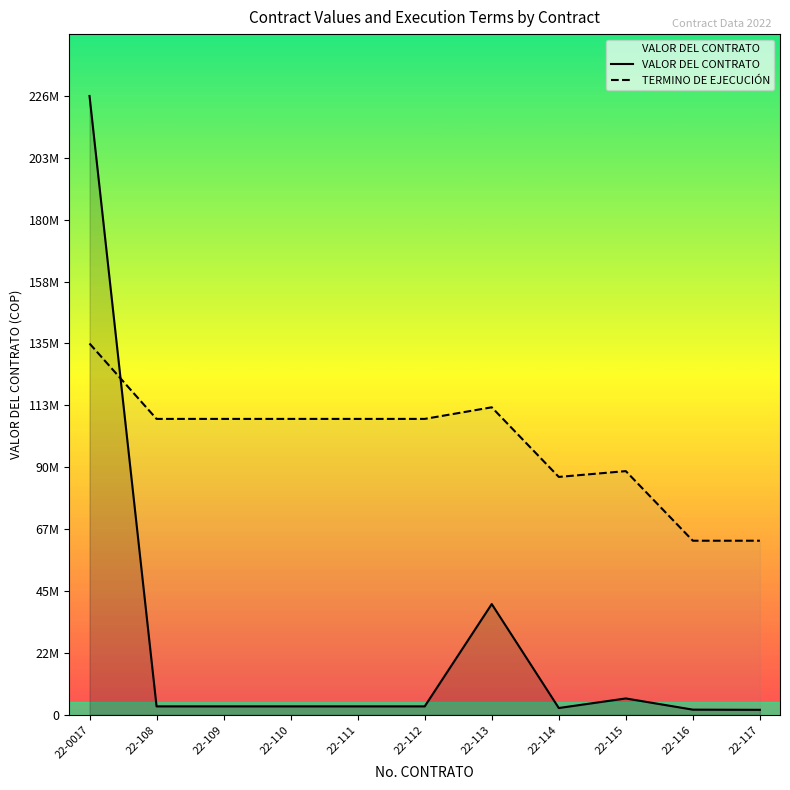

What is the total value across all series at 22-114?

89386071.8